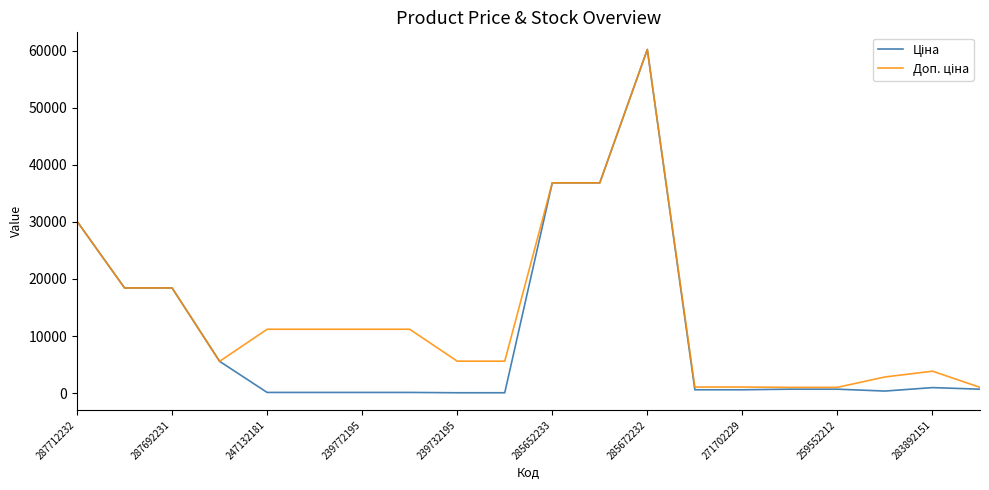

What is the greatest value displayed?

60205.6